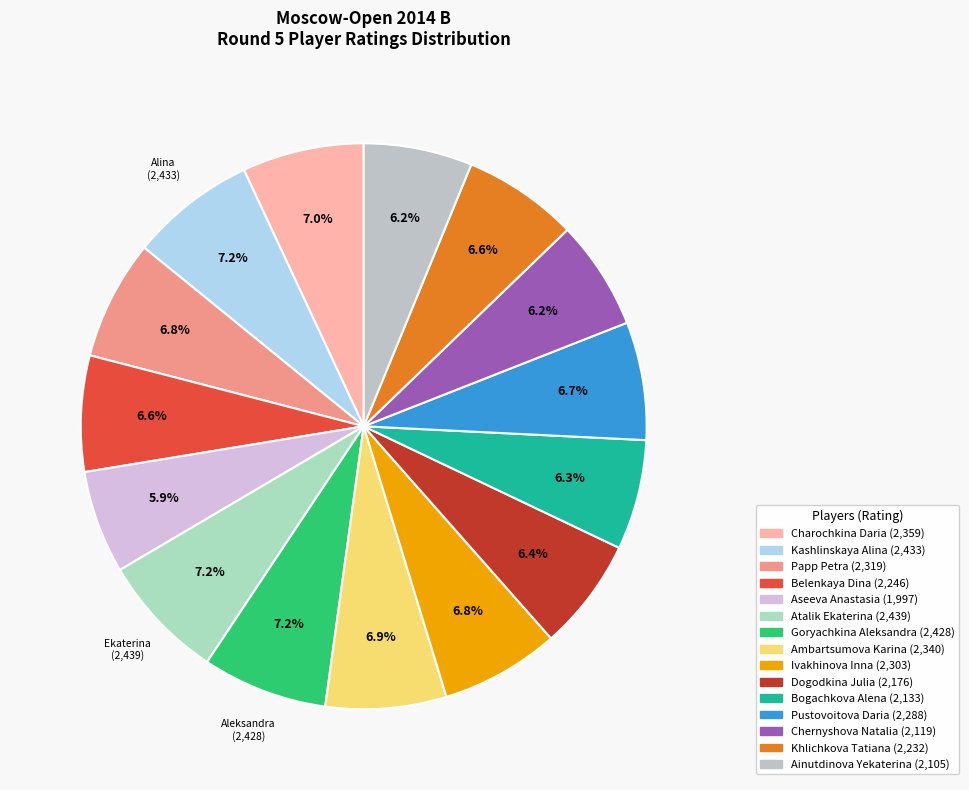

To the nearest percent, what percentage of the pie is Charochkina Daria?

7%